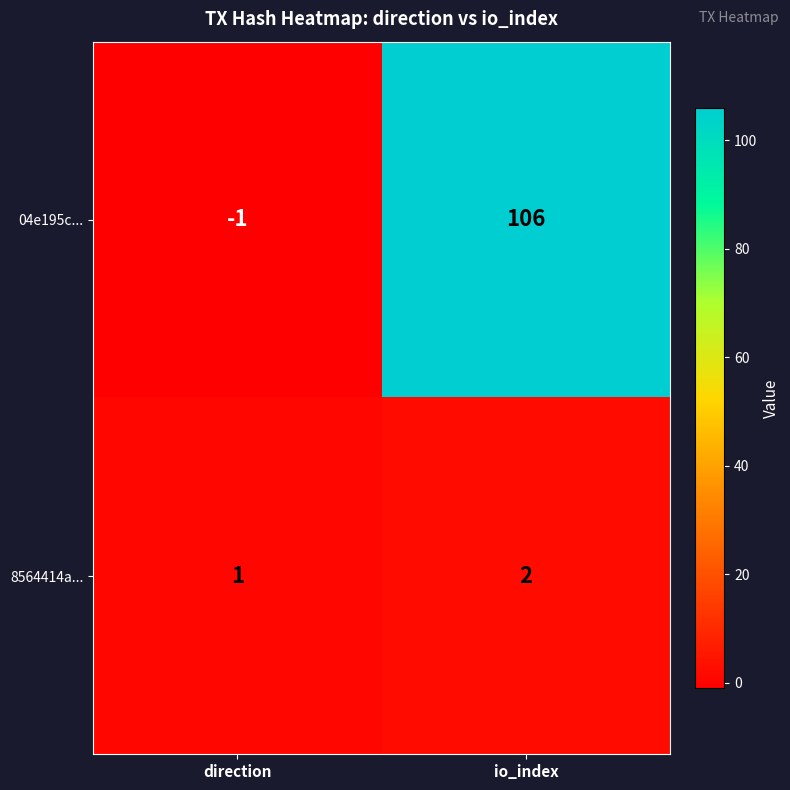

What is the sum of all 04e195c... values?

105